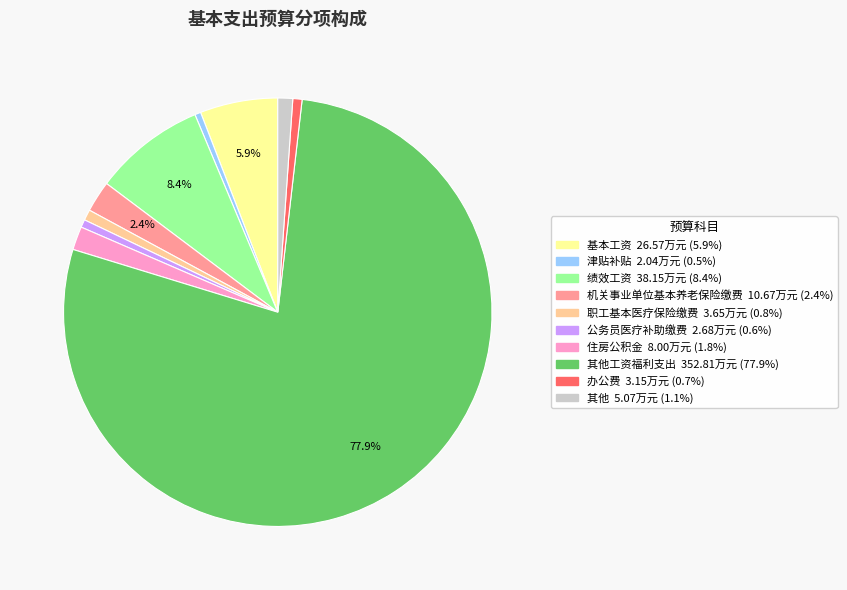

Is there any slice that represents more than half of the pie?

Yes